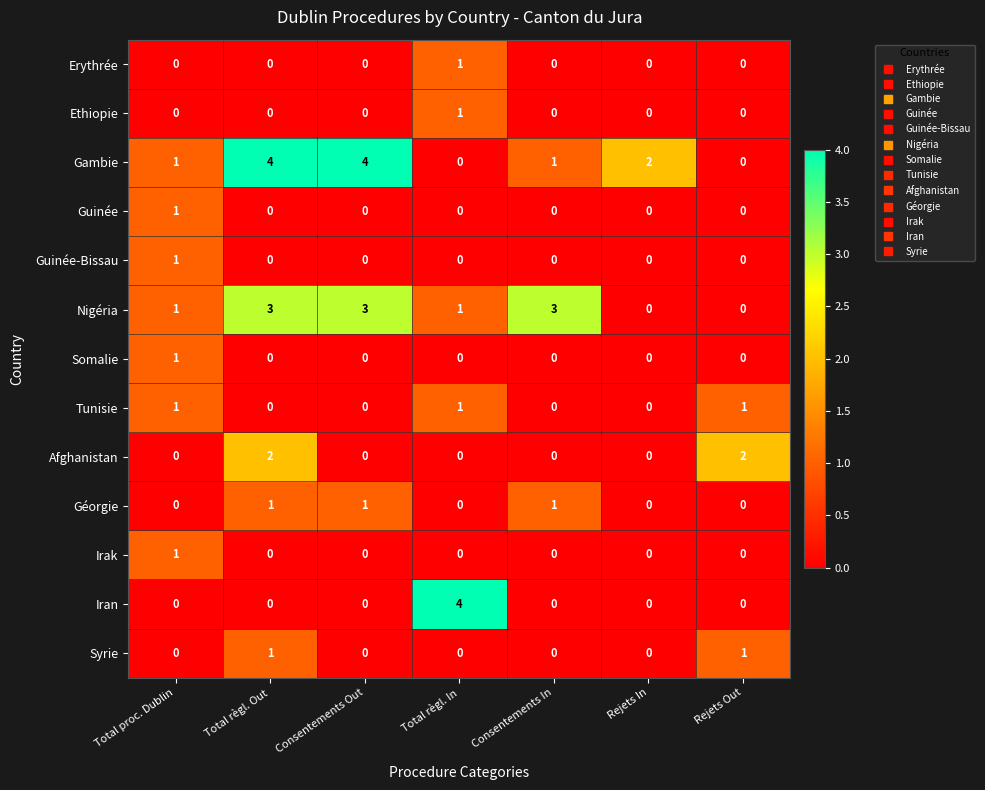

Which series changed the most between Total règl. In and Rejets Out?

Iran